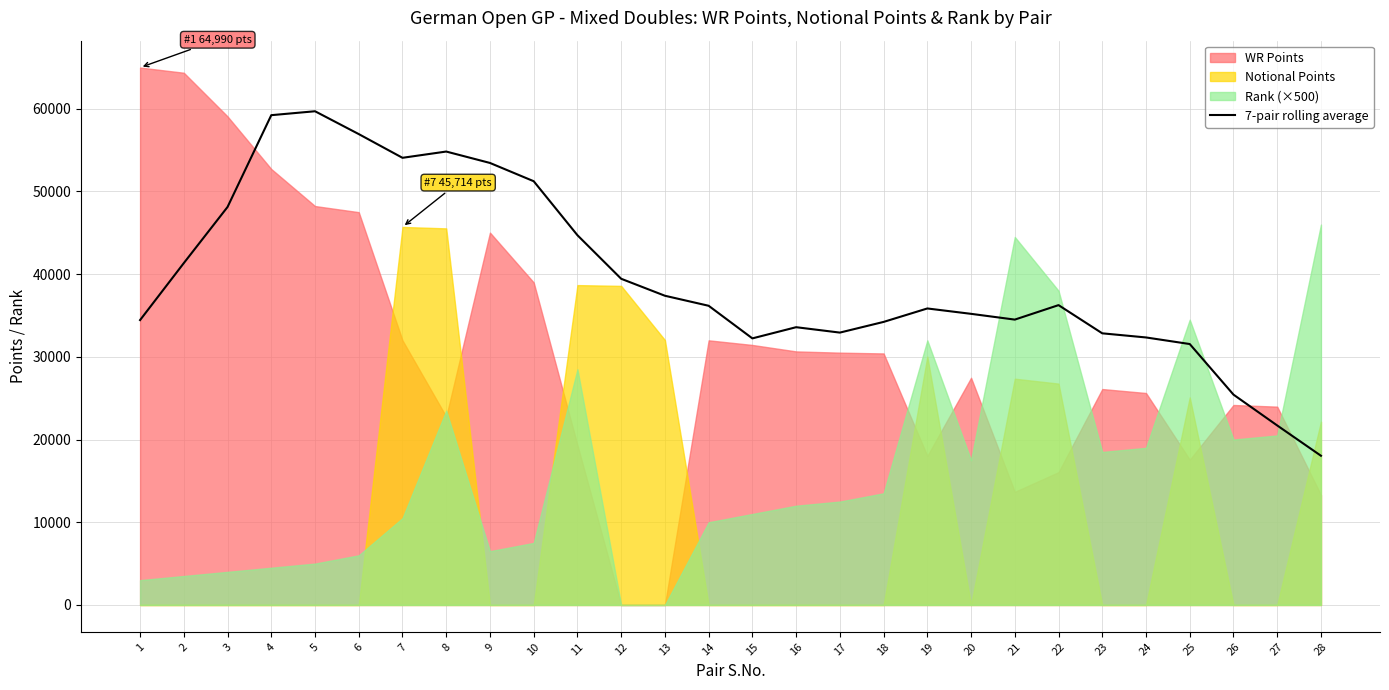

Reading left to right, list all the values displayed in this chart.

1=34450.0	2=41341.4	3=48127.1	4=59229.1	5=59703.4	6=56942.0	7=54073.4	8=54830.6	9=53451.3	10=51242.7	11=44712.1	12=39445.0	13=37392.1	14=36179.3	15=32235.7	16=33588.3	17=32935.9	18=34227.3	19=35854.0	20=35204.0	21=34506.9	22=36257.6	23=32847.1	24=32348.1	25=31552.0	26=25433.9	27=21703.9	28=18042.4